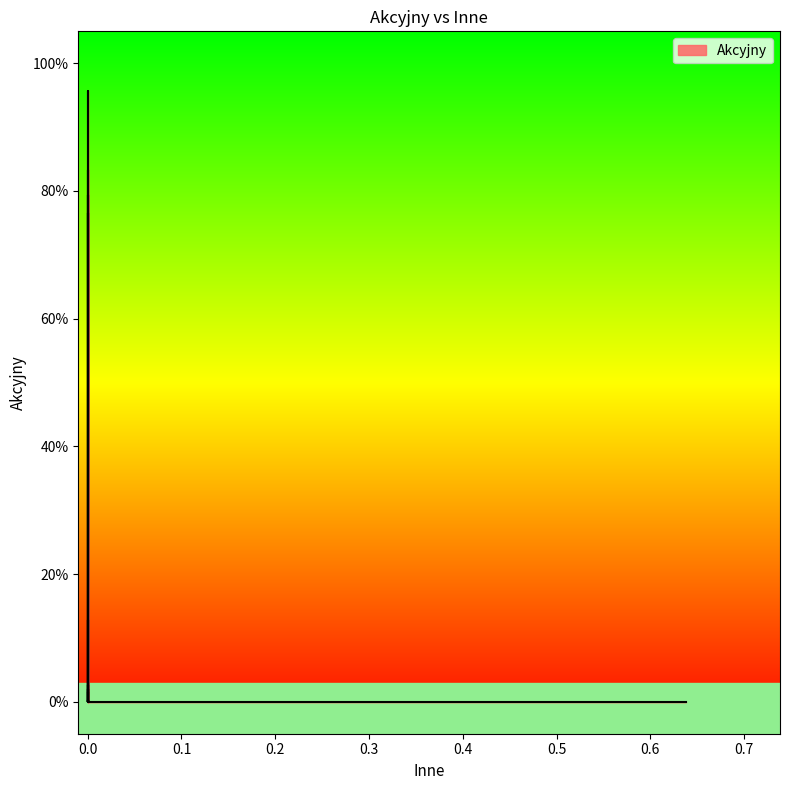

The value at 0.0 is 0.3. True or false?

False